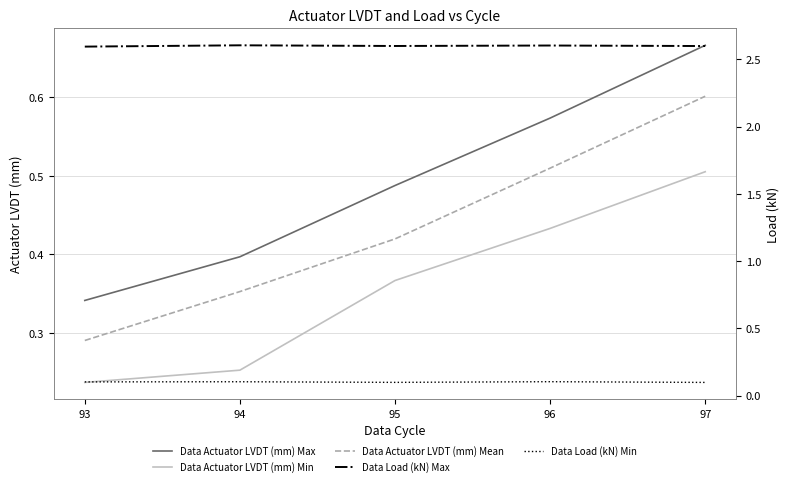

At which label does Data Actuator LVDT (mm) Min reach its peak?

97